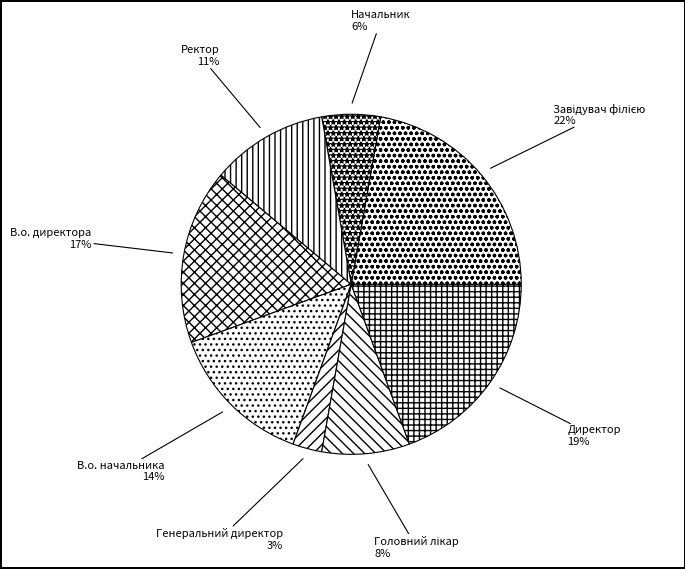

Count the number of slices in the pie.

8